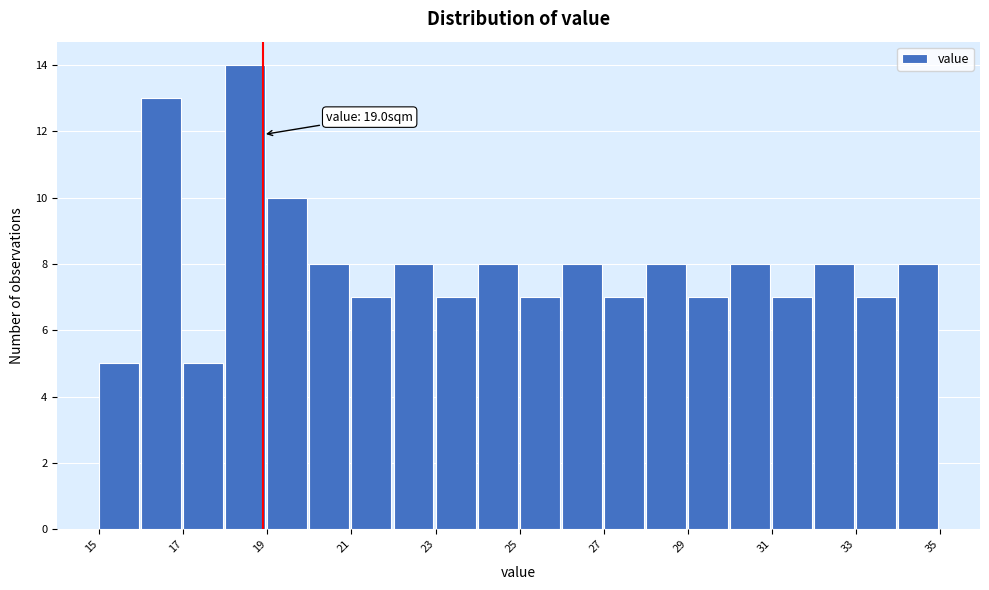

Which range on the x-axis has the tallest bar?

18.1 to 19.1